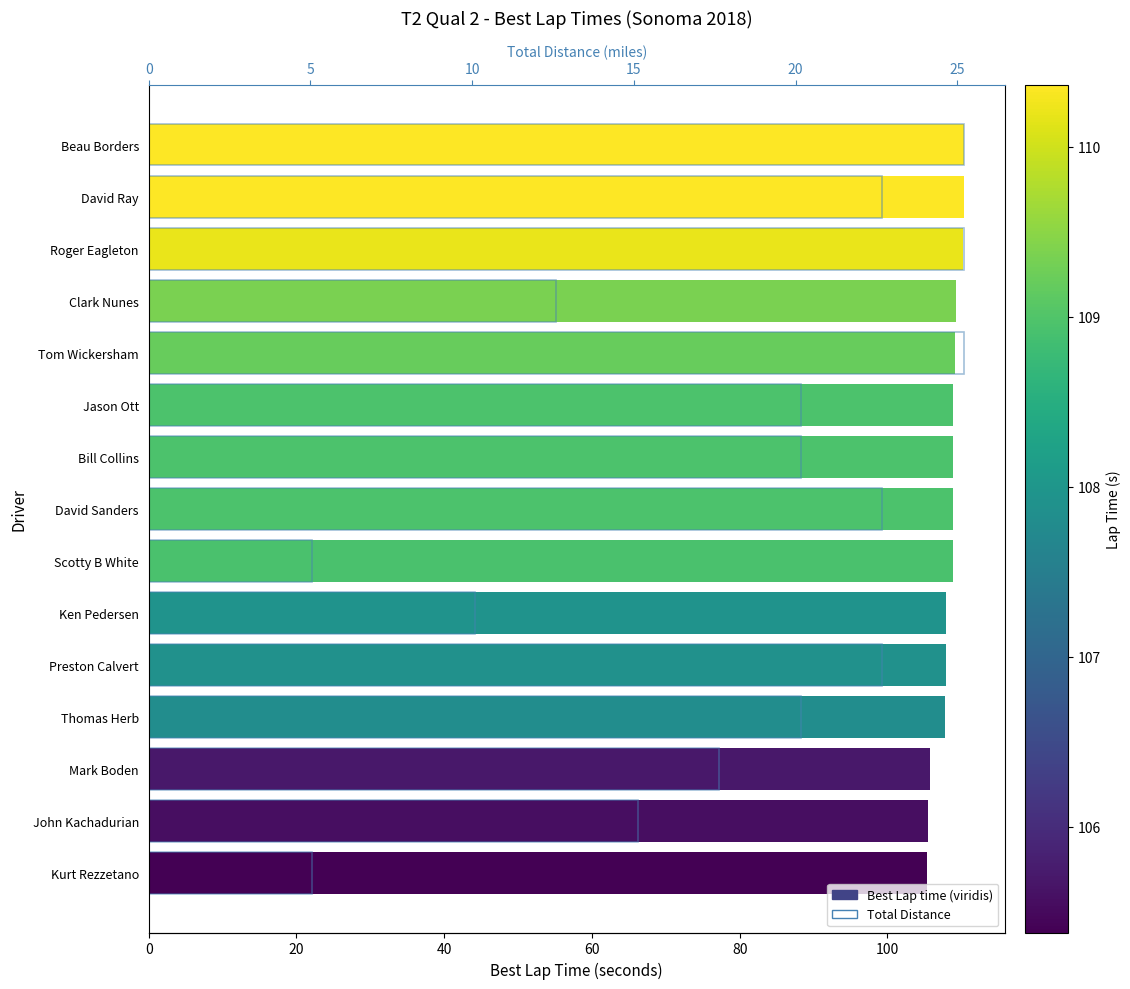

Reading right to left, transcribe all the data shown in this chart.

Best Lap time: 110.4	110.3	110.2	109.4	109.2	108.9	108.9	108.9	108.9	107.9	107.9	107.8	105.7	105.6	105.4
Total Distance: 25.2	22.7	25.2	12.6	25.2	20.2	20.2	22.7	5.0	10.1	22.7	20.2	17.6	15.1	5.0